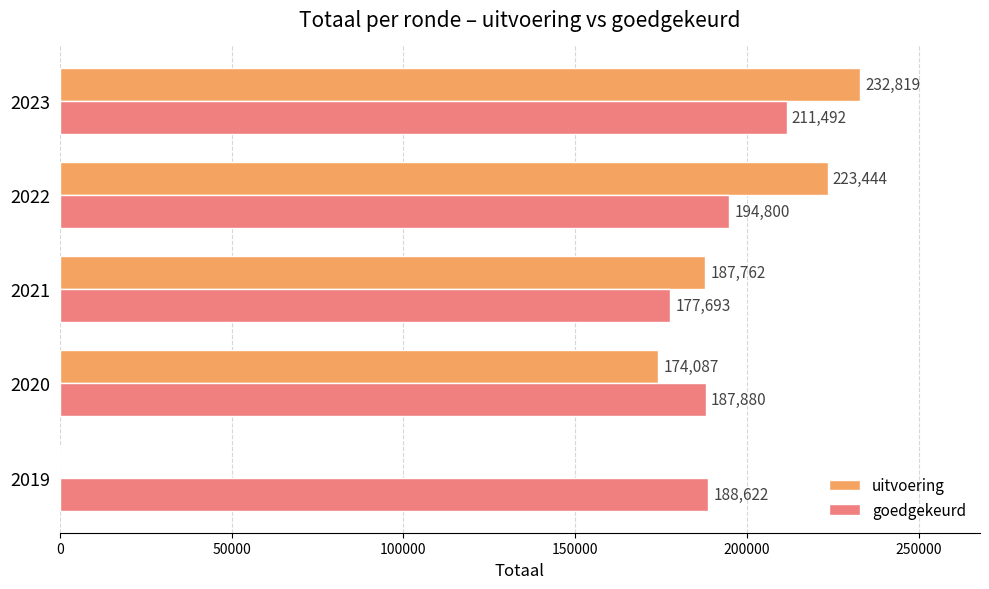

Between 2019 and 2020, which series saw the biggest shift?

uitvoering